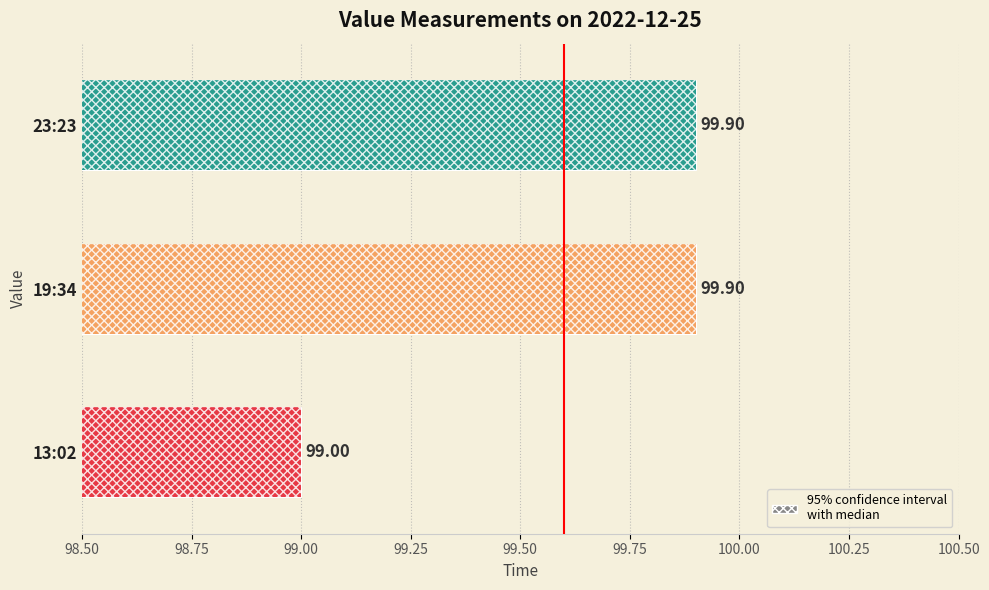

What is the average value?

99.6